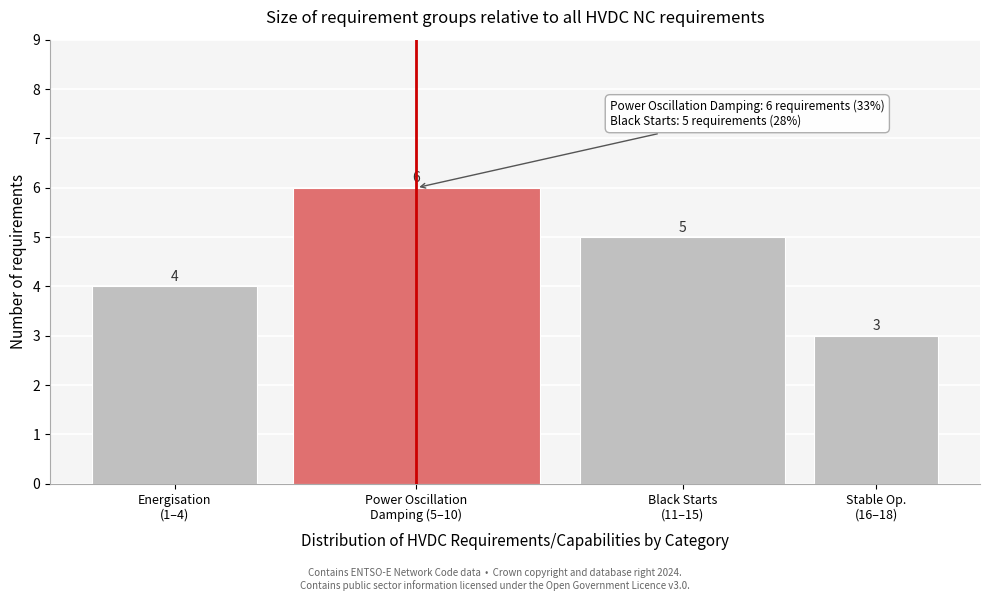

Reading left to right, extract all data points from this chart.

4	6	5	3